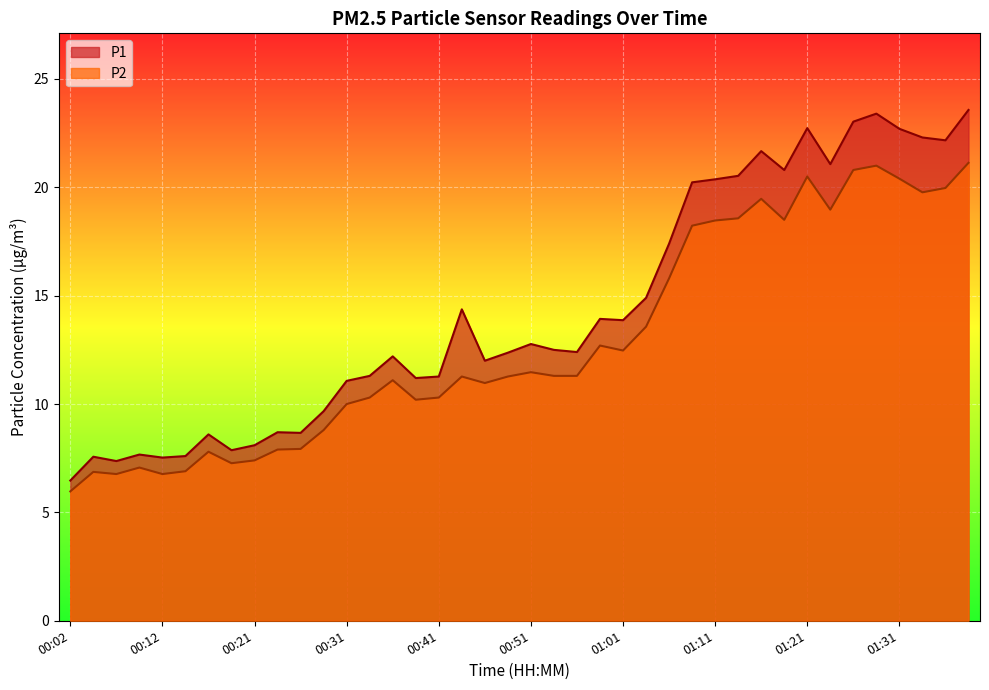

How many lines are shown in the chart?

2